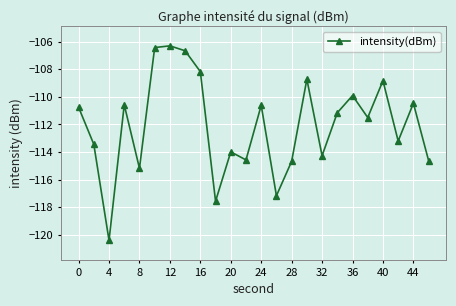

What is the maximum value shown in the chart?

-106.3